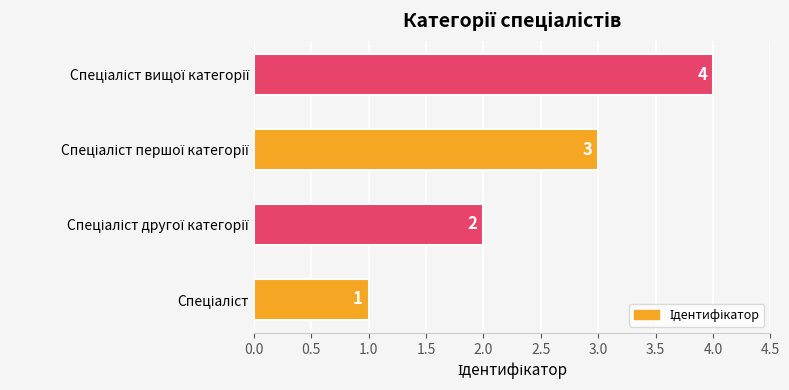

What is the difference between the maximum and minimum values?

3